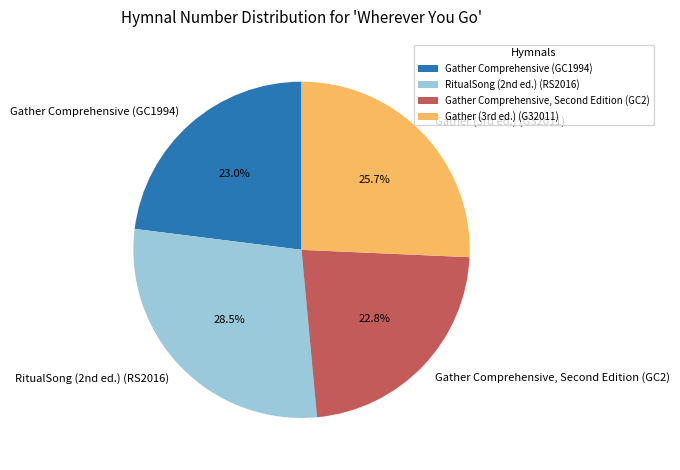

Does any single category account for the majority?

No